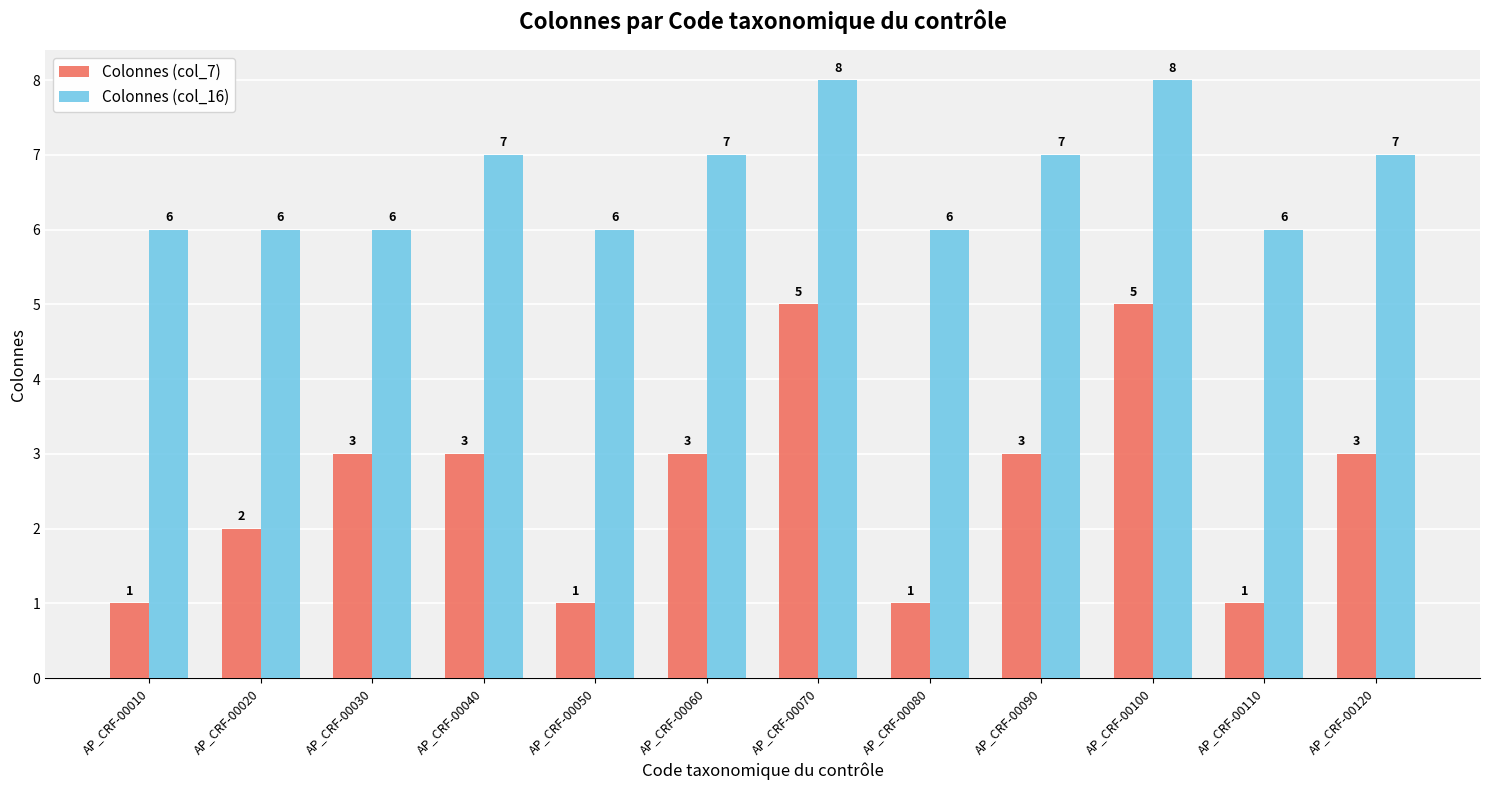

Rank the series at AP_CRF-00030 from highest to lowest value.

Colonnes (col_16), Colonnes (col_7)